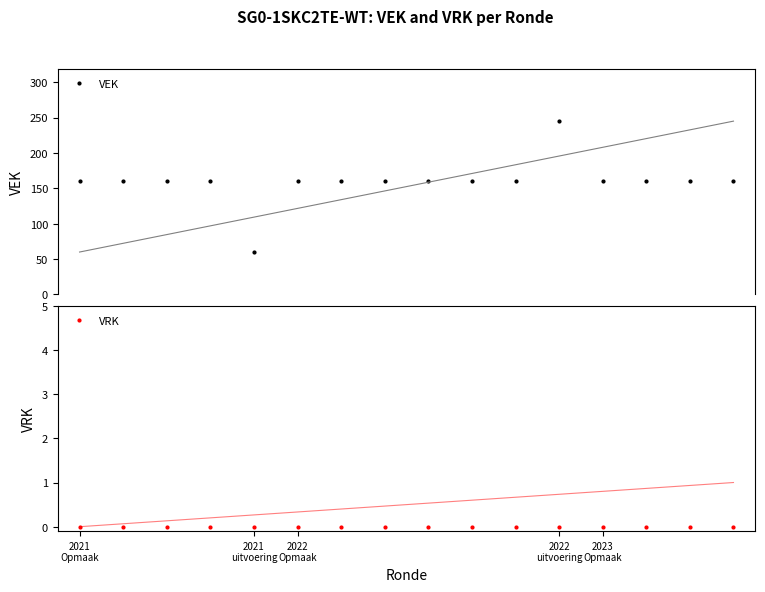

True or false: VEK has more than 0 interior local peaks.

True